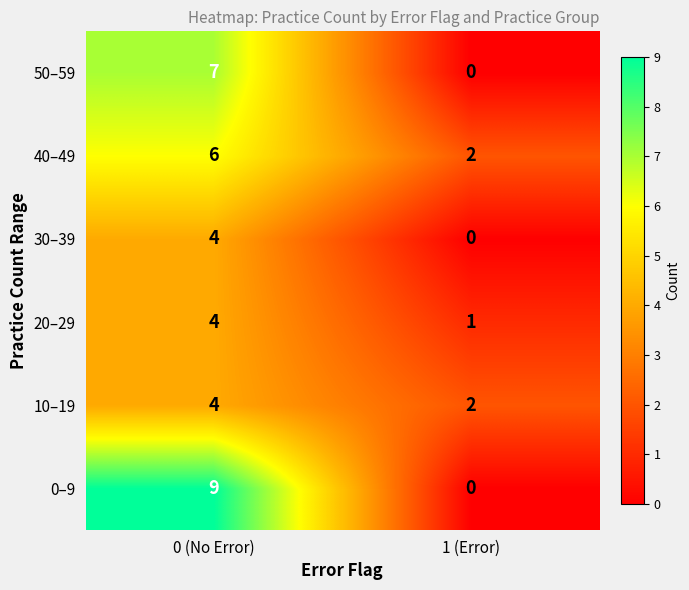

Reading left to right, transcribe all the data shown in this chart.

50–59: 0 (No Error)=7	1 (Error)=0
40–49: 0 (No Error)=6	1 (Error)=2
30–39: 0 (No Error)=4	1 (Error)=0
20–29: 0 (No Error)=4	1 (Error)=1
10–19: 0 (No Error)=4	1 (Error)=2
0–9: 0 (No Error)=9	1 (Error)=0